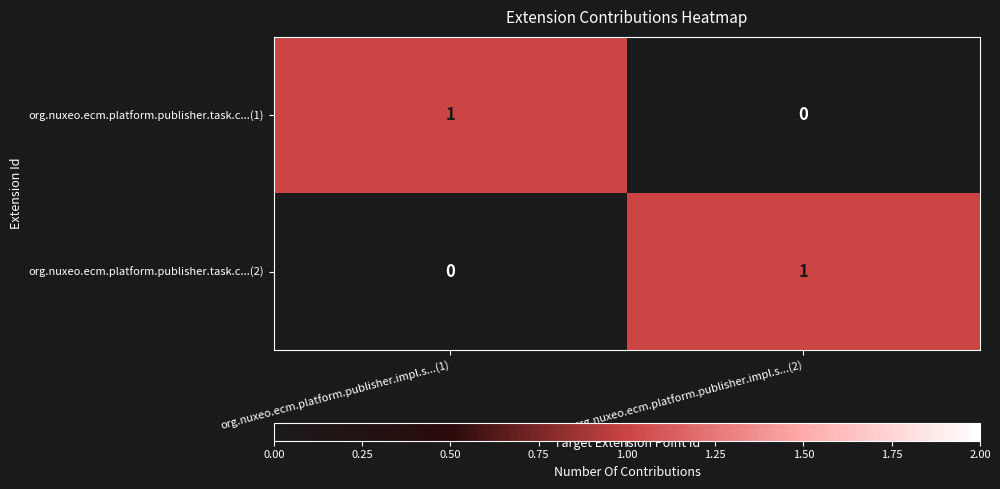

Is it true that org.nuxeo.ecm.platform.publisher.task.c...(1) equals 0 at org.nuxeo.ecm.platform.publisher.impl.s...(2)?

True